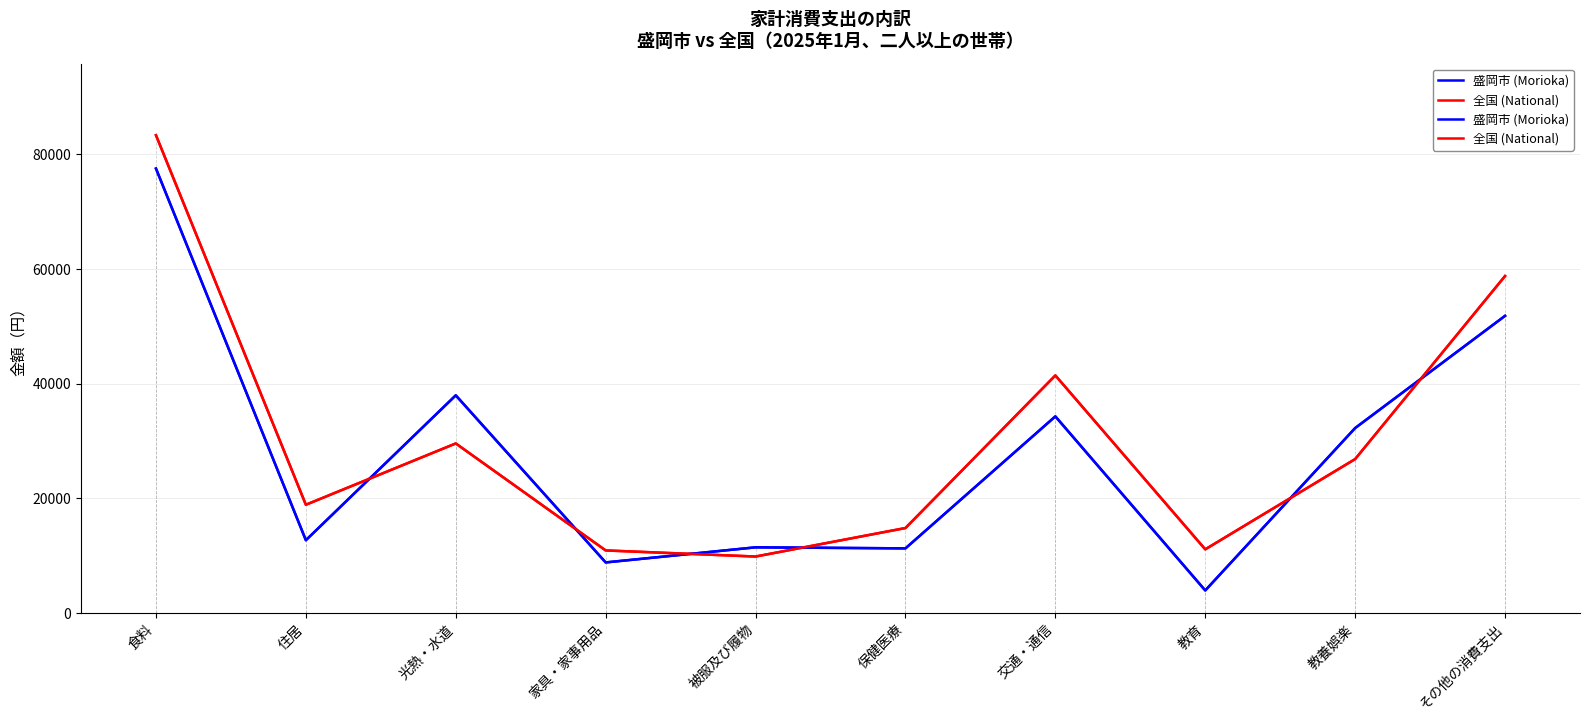

Is this an area chart (filled region under the line)?

No